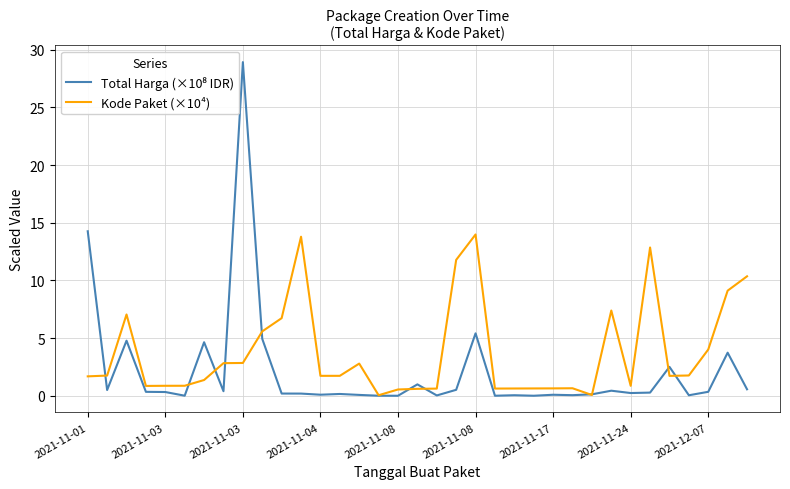

Count the number of categories in the chart.

35